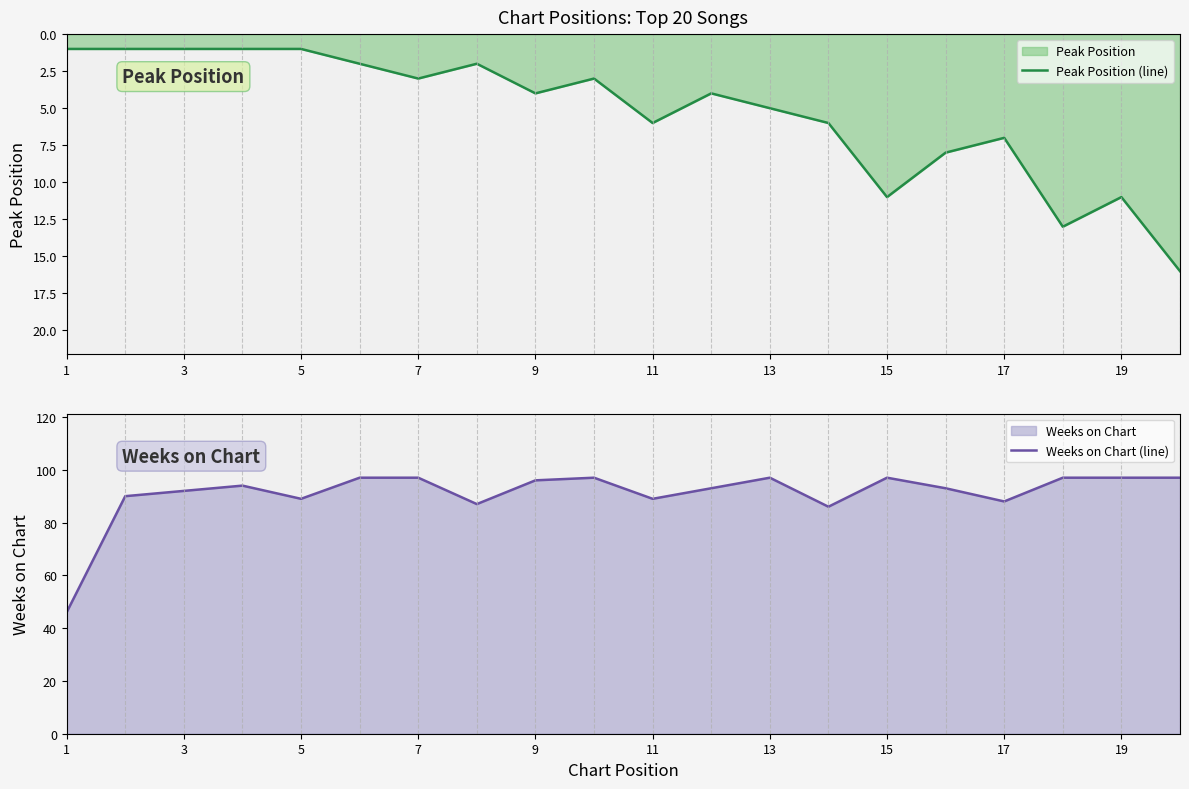

The value of Weeks on Chart (line) at 19 is 48. True or false?

False